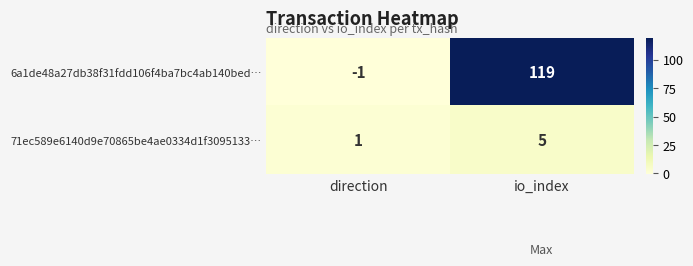

The 71ec589e6140d9e70865be4ae0334d1f3095133… series shows 5 at io_index. True or false?

True